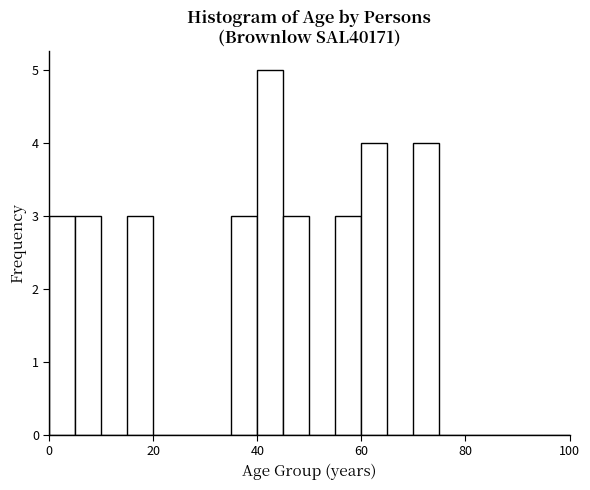

Around what value on the x-axis is the tallest bar? Give the approximate position of its centre, as read against the axis.

42